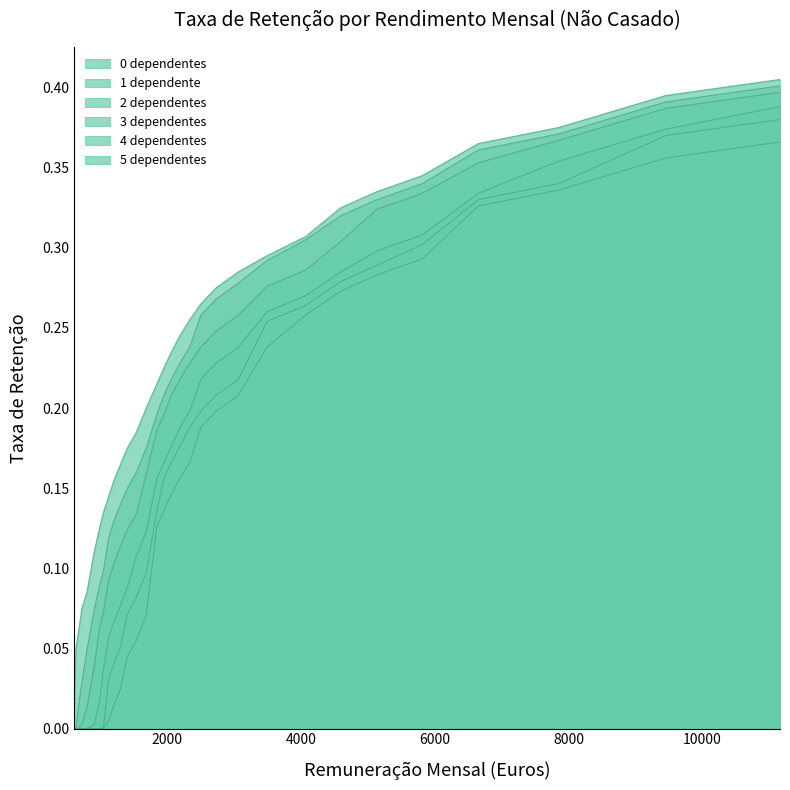

The 4 dependentes series shows -0.1 at 640. True or false?

False